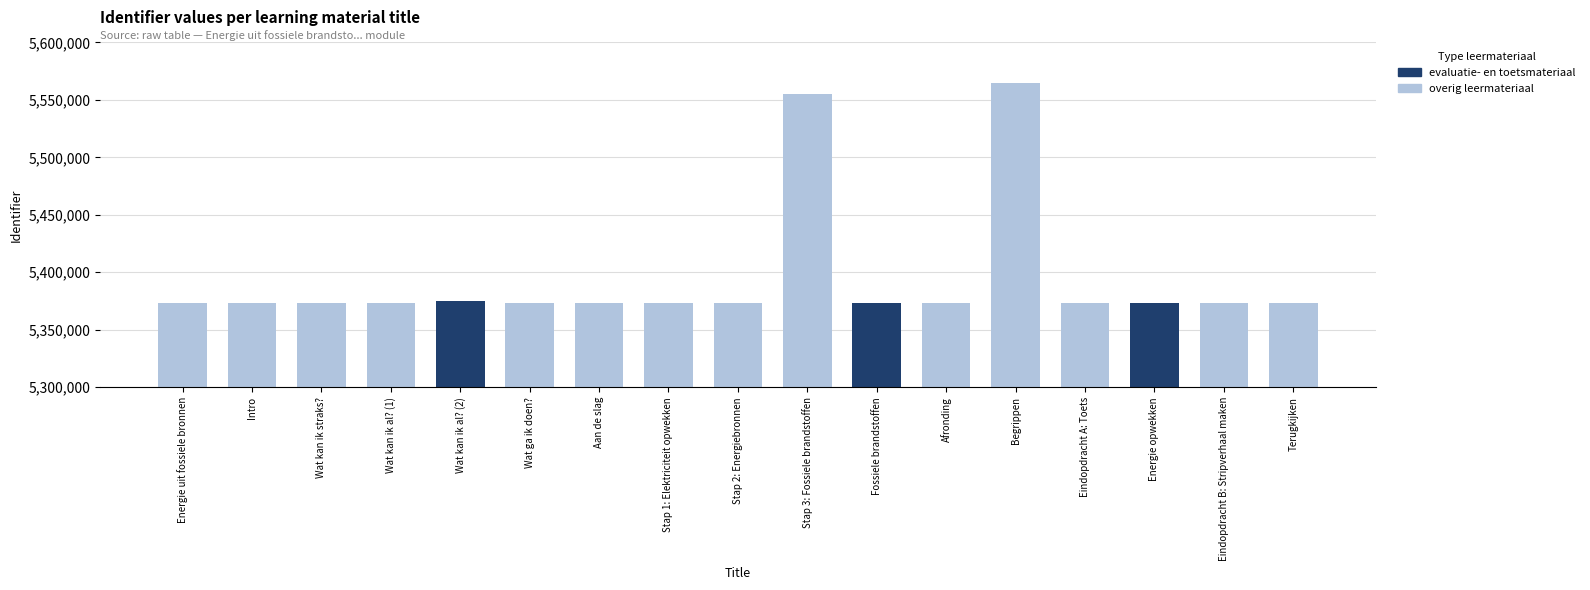

Which label corresponds to the largest value in the chart?

Begrippen